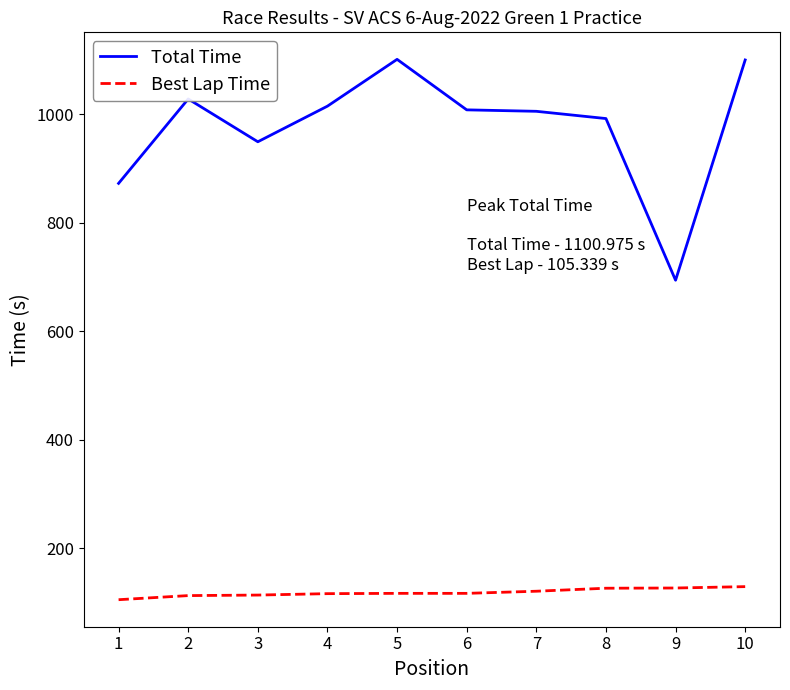

Which series has the widest spread of values?

Total Time